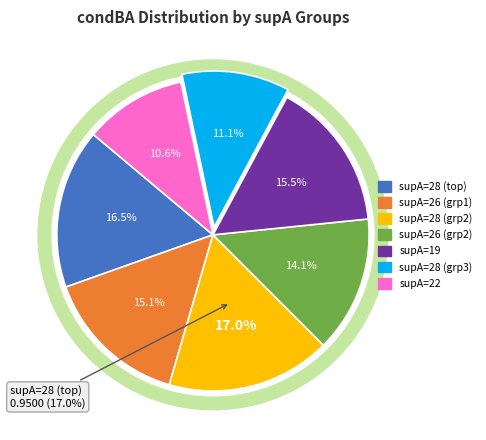

Which slice is the smallest?

22